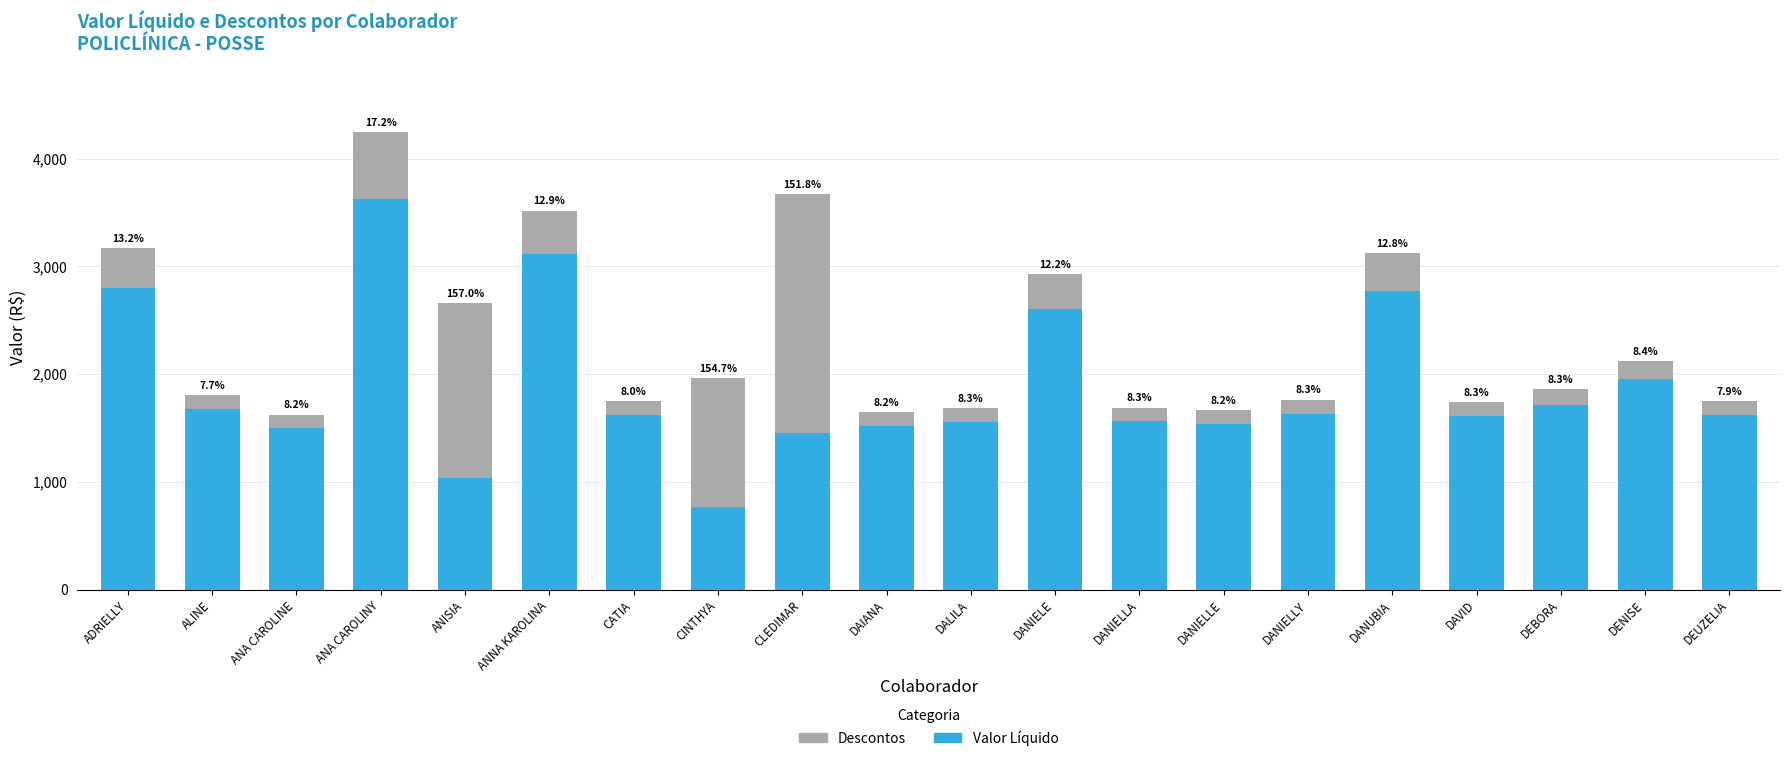

At which category is the sum across all series the highest?

ANA CAROLINY